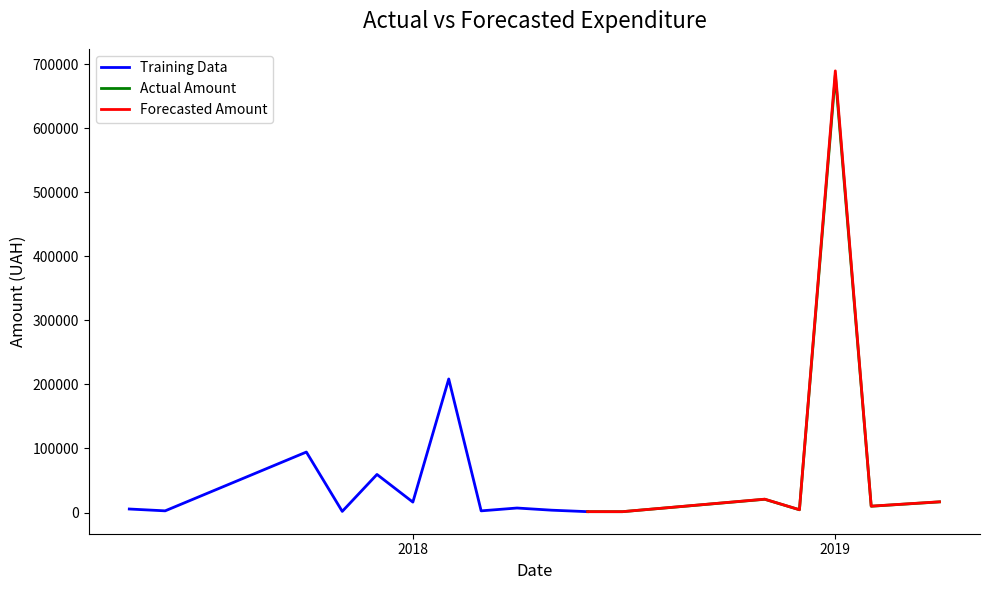

Rank the categories by value from highest to lowest.

27, 16, 7, 11, 32, 36, 35, 30, 14, 13, 1, 29, 31, 12, 38, 20, 17, 18, 23, 28, 4, 37, 15, 3, 26, 33, 2, 19, 6, 10, 34, 8, 25, 39, 21, 9, 24, 5, 22, 0